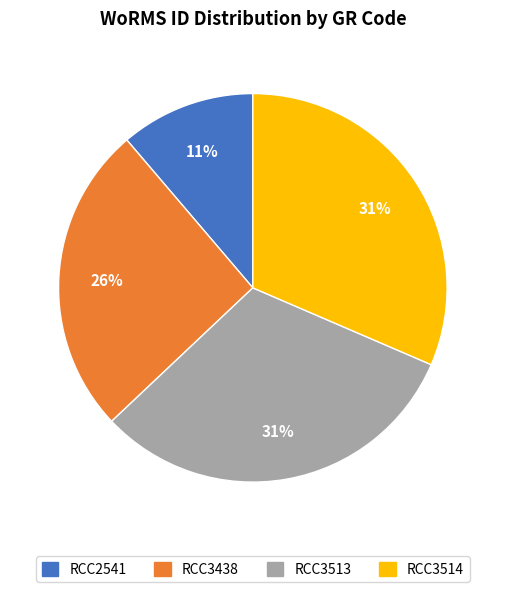

To the nearest percent, what is the average slice percentage?

25%